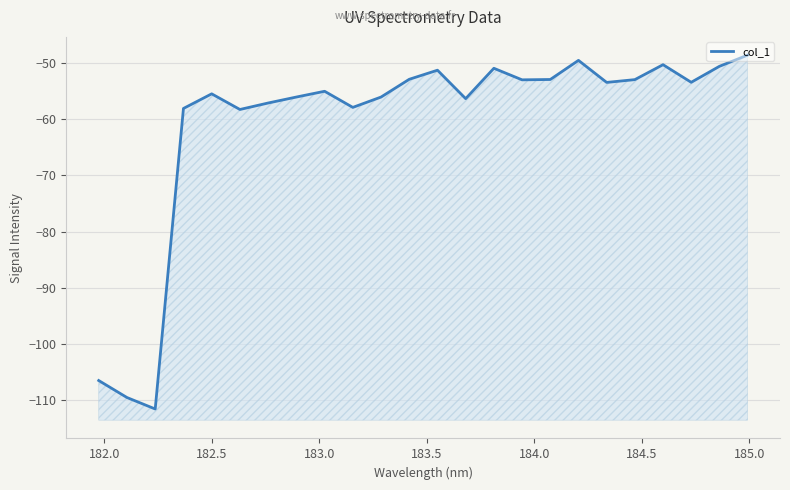

How many values exceed -53?

10